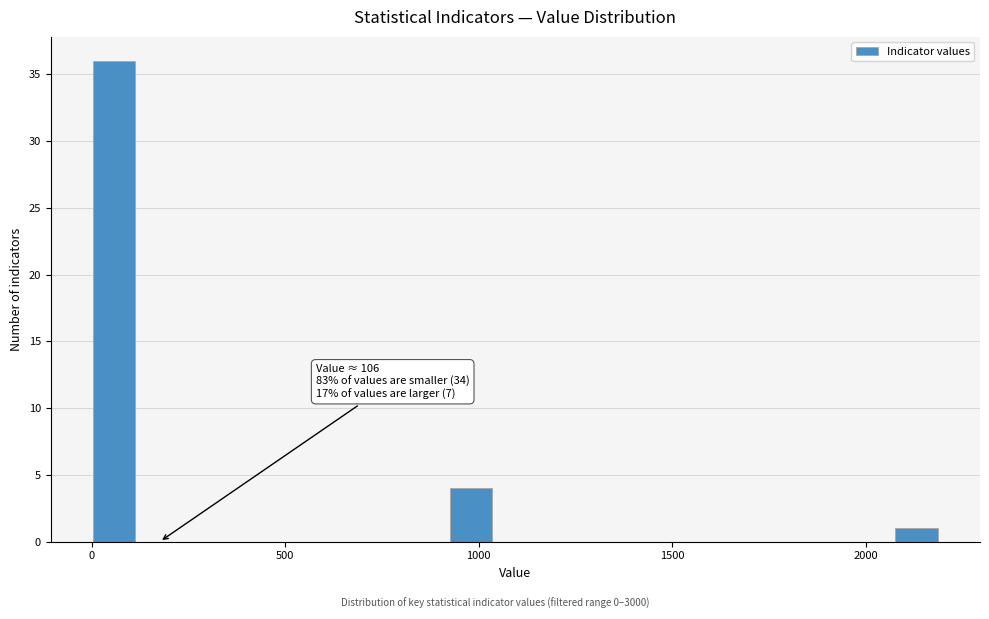

Around what value on the x-axis is the tallest bar? Give the approximate position of its centre, as read against the axis.

50